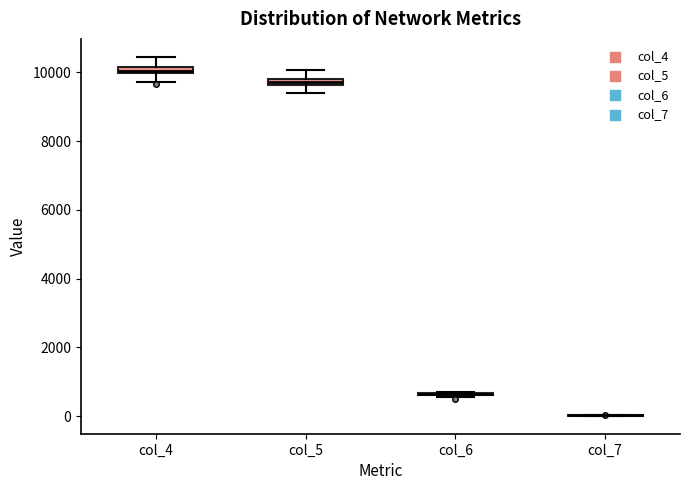

Where does the upper whisker of the box for col_4 end on the y-axis? The values are not printed on the chart, so give them approximately, as read against the axis.

10400